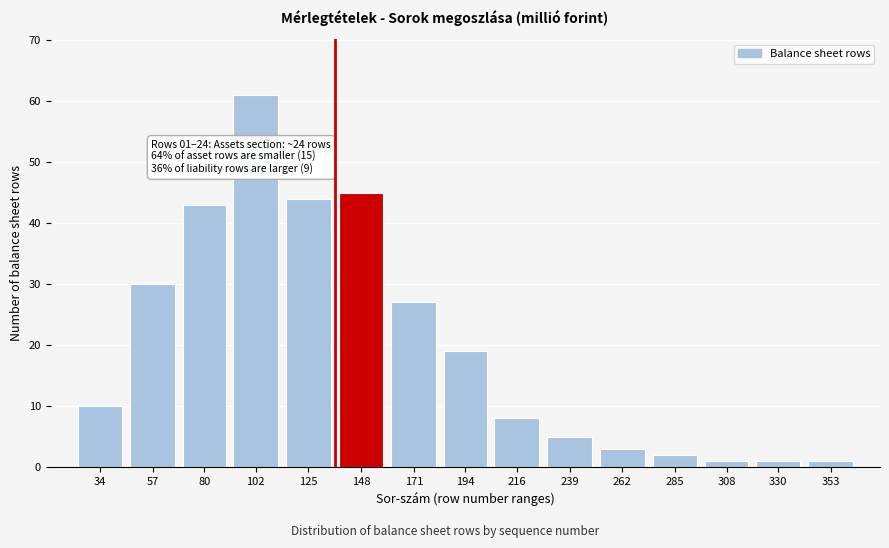

Reading right to left, transcribe all the data shown in this chart.

1	1	1	2	3	5	8	19	27	45	44	61	43	30	10